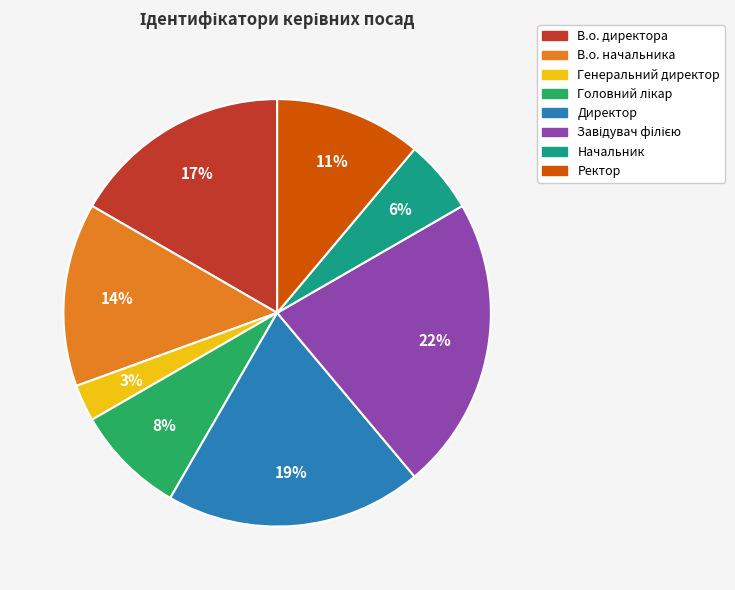

Do В.о. начальника and В.о. директора together represent more than half of the pie?

No